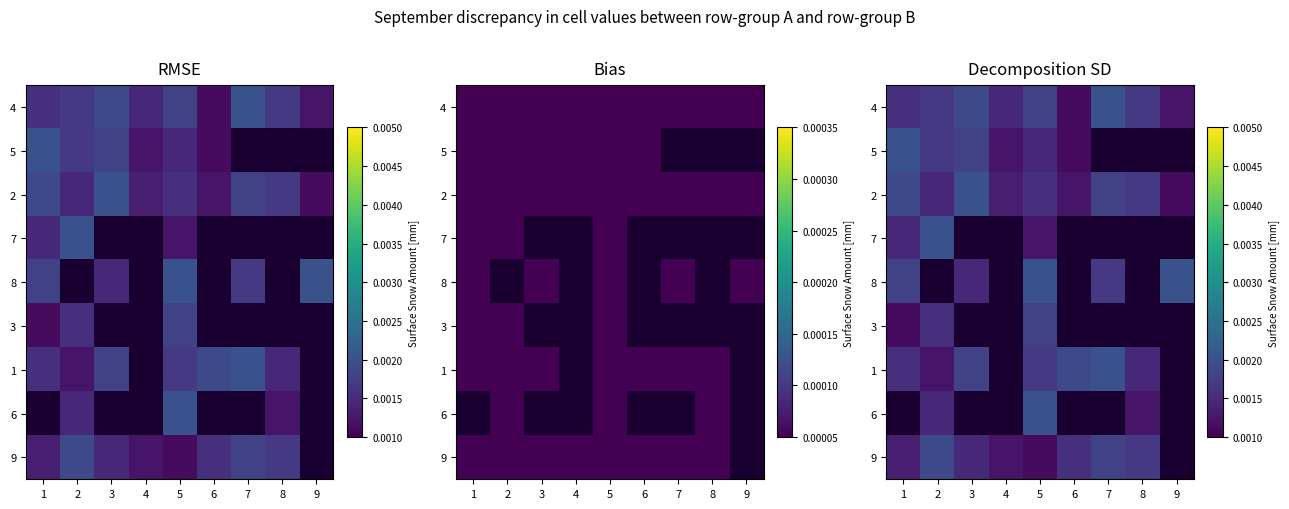

The value of 5 at 4 is 0.0. True or false?

True